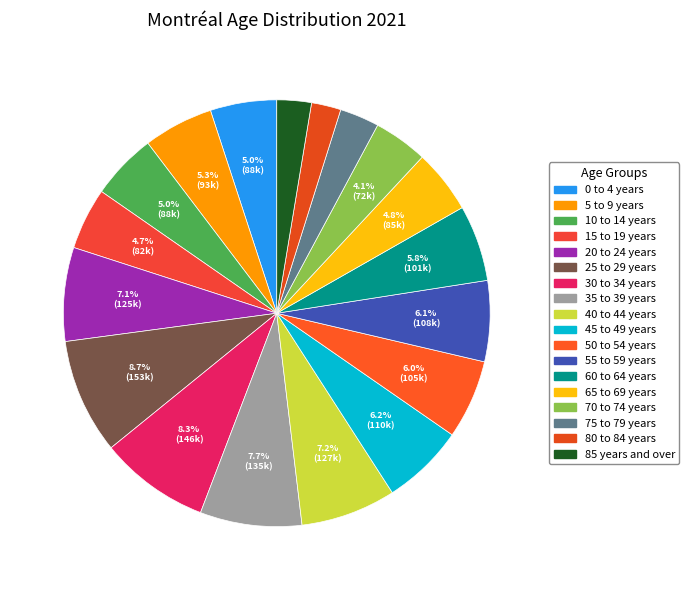

To the nearest percent, what is the difference between the largest and smallest slice percentages?

7%